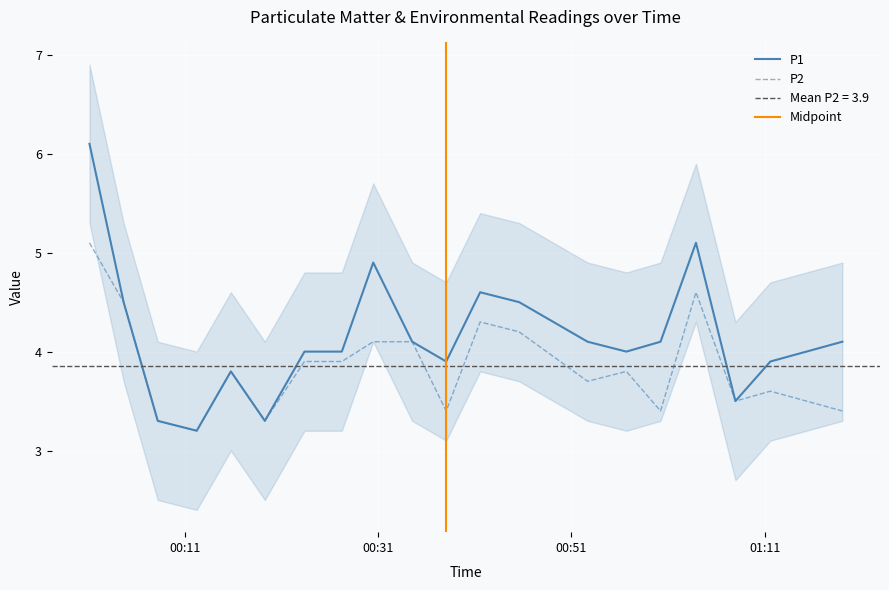

What is the difference between the maximum and minimum values in the P2 series?

1.9